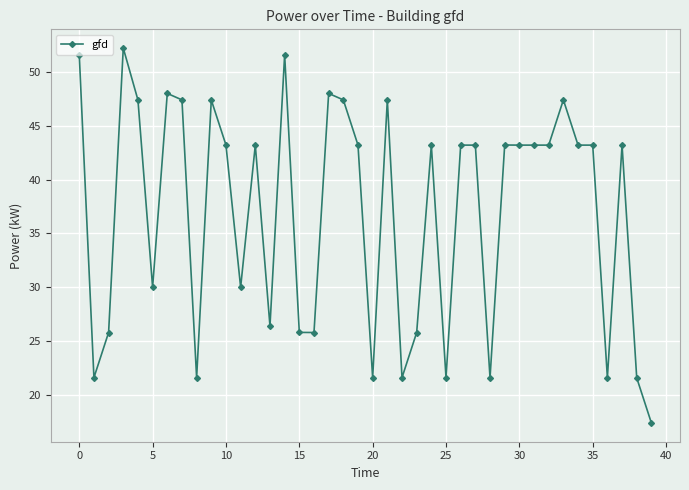

Reading left to right, what are all the values shown in this chart?

51.6	21.6	25.8	52.2	47.4	30.0	48.0	47.4	21.6	47.4	43.2	30.0	43.2	26.4	51.6	25.8	25.8	48.0	47.4	43.2	21.6	47.4	21.6	25.8	43.2	21.6	43.2	43.2	21.6	43.2	43.2	43.2	43.2	47.4	43.2	43.2	21.6	43.2	21.6	17.4